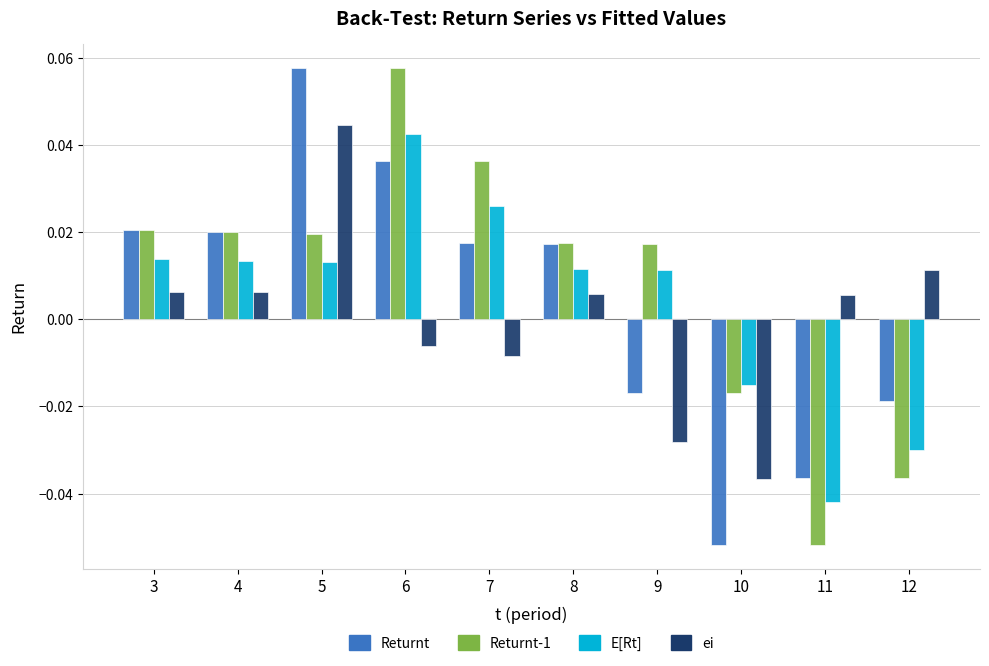

What are all the series names shown in the legend?

Returnt, Returnt-1, E[Rt], ei